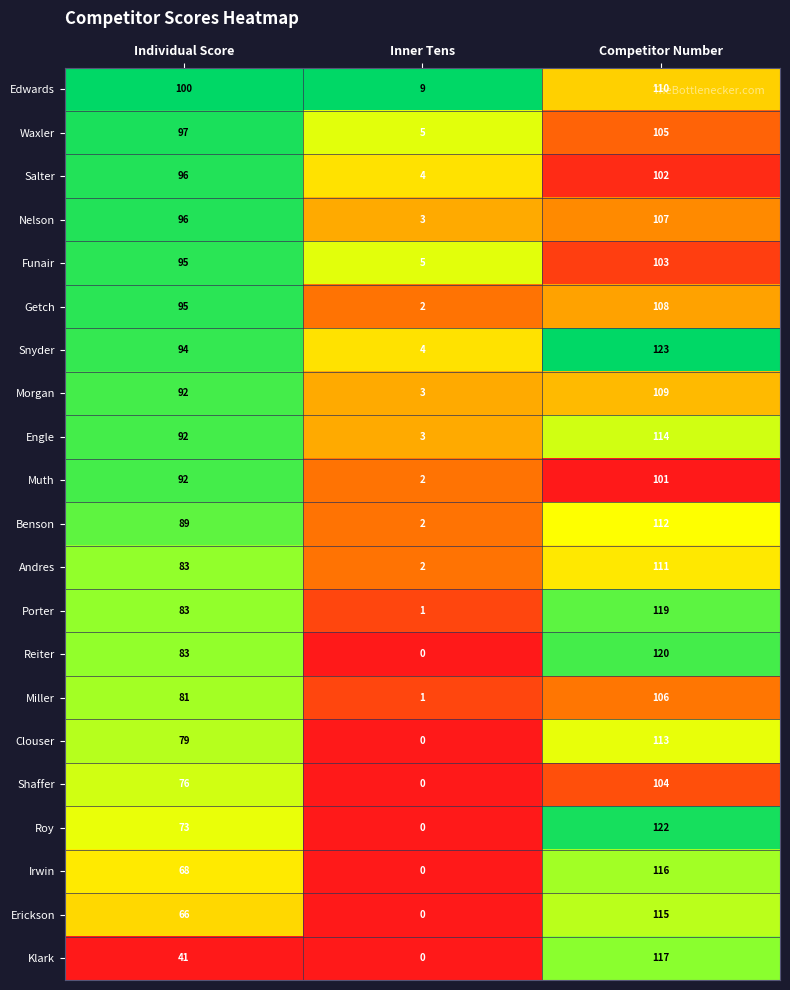

What is the approximate value of Miller at Individual Score?

81